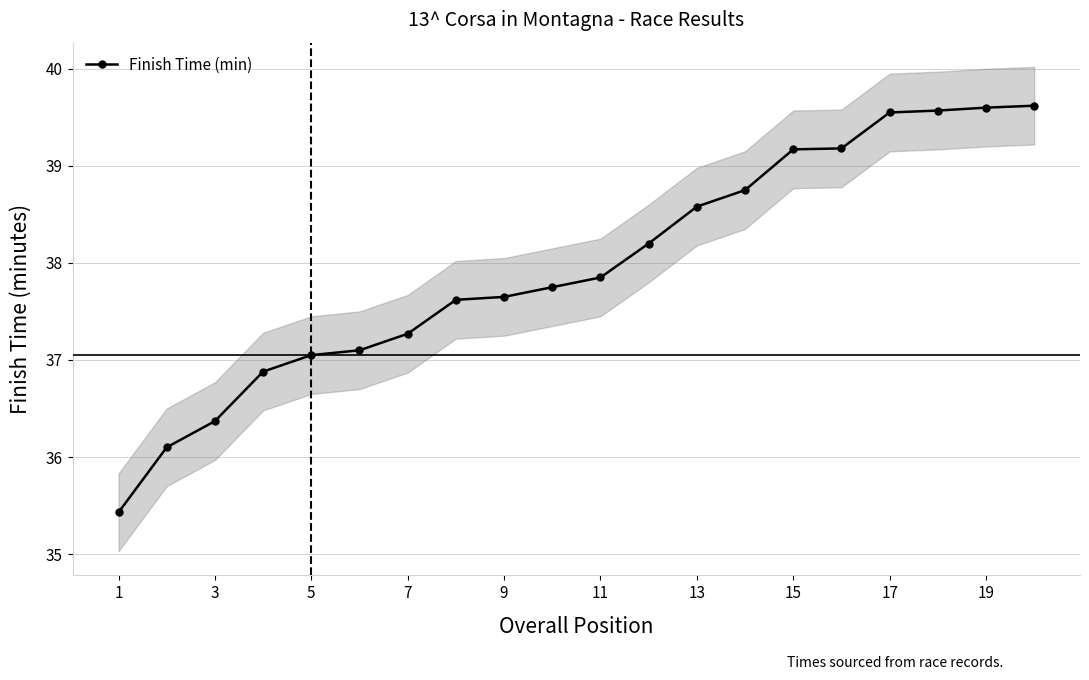

What is the lowest value of the Finish Time (min) series?

35.4